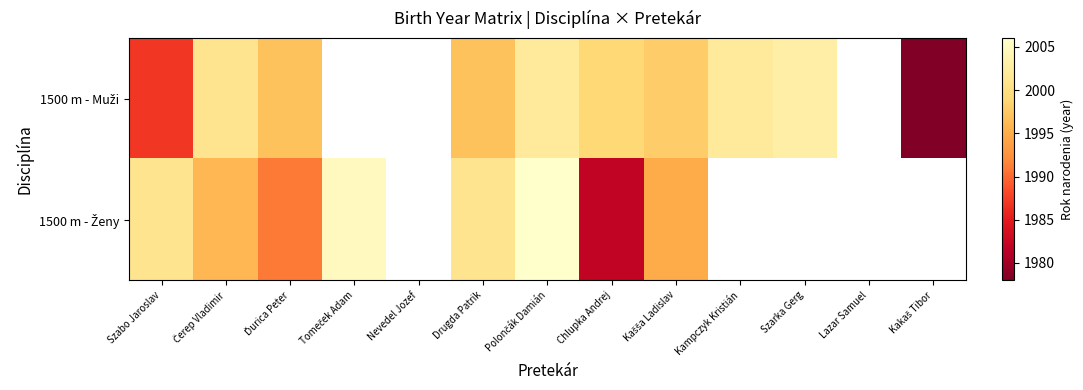

At Kašša Ladislav, list the series in order from smallest to largest.

1500 m - Ženy, 1500 m - Muži